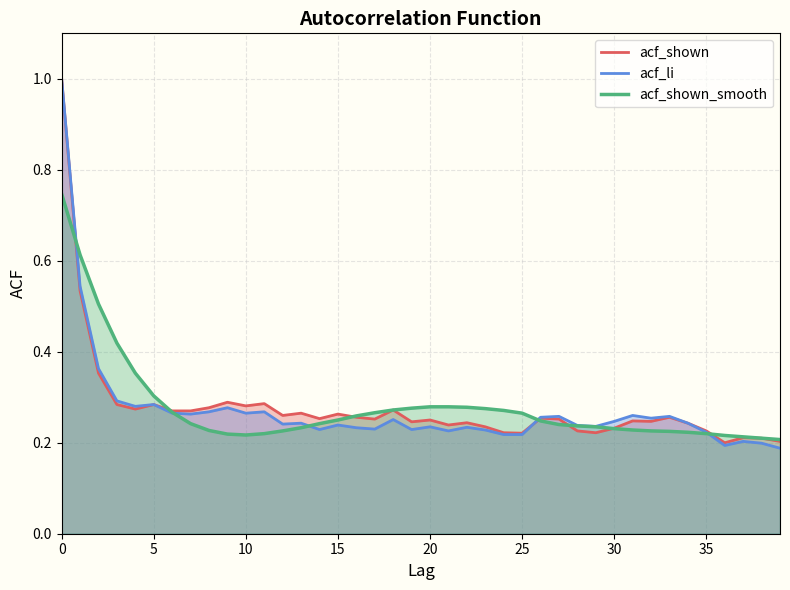

True or false: acf_li and acf_shown_smooth intersect in this chart.

True